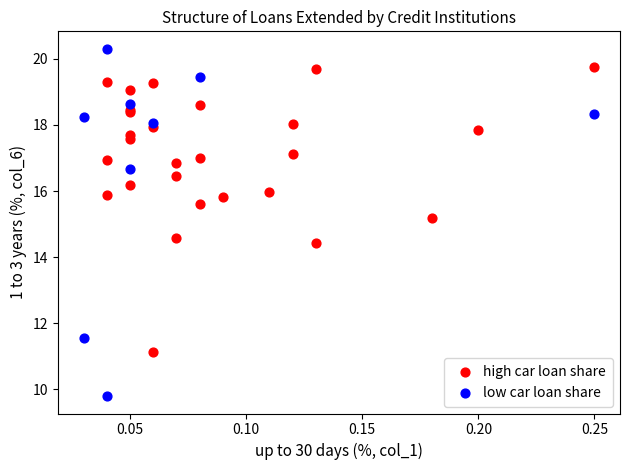

Which series has the largest Y range (max minus min)?

low car loan share